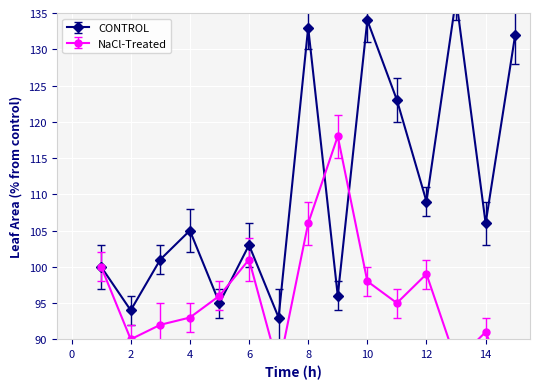

True or false: NaCl-Treated has a value of 48 at 8.

False